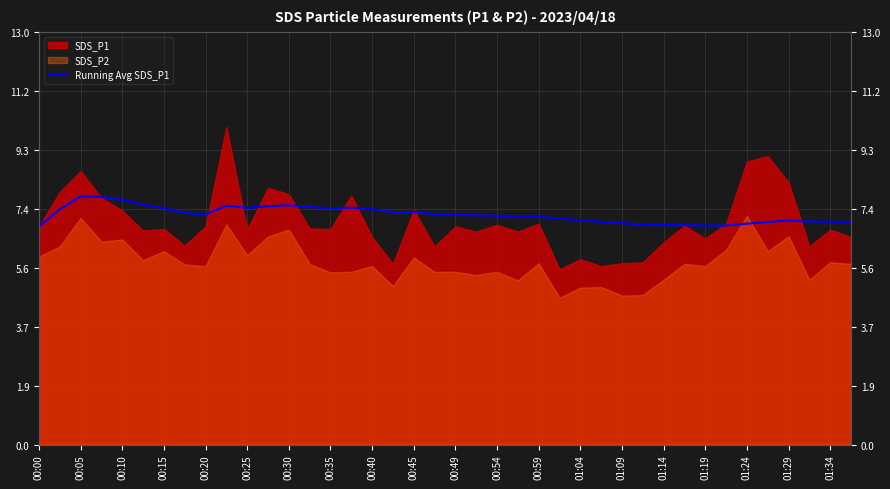

Is it true that the value at 01:14 is 4.3?

False